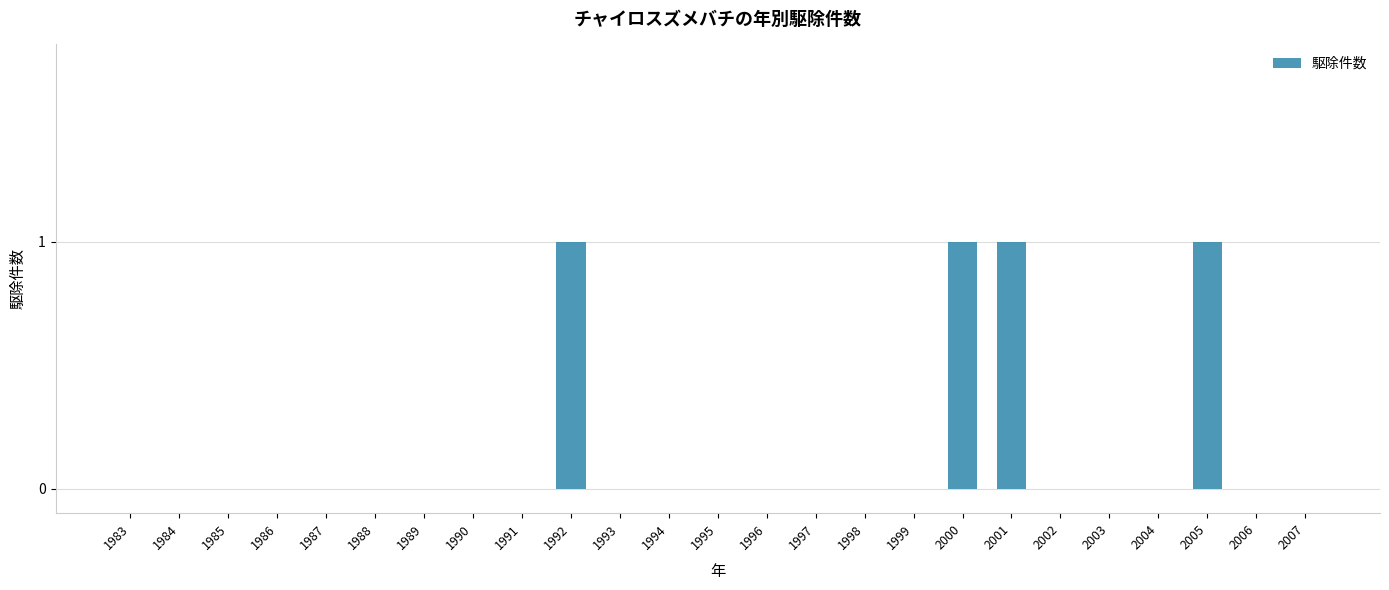

Is it true that the value at 1993 is 0?

True